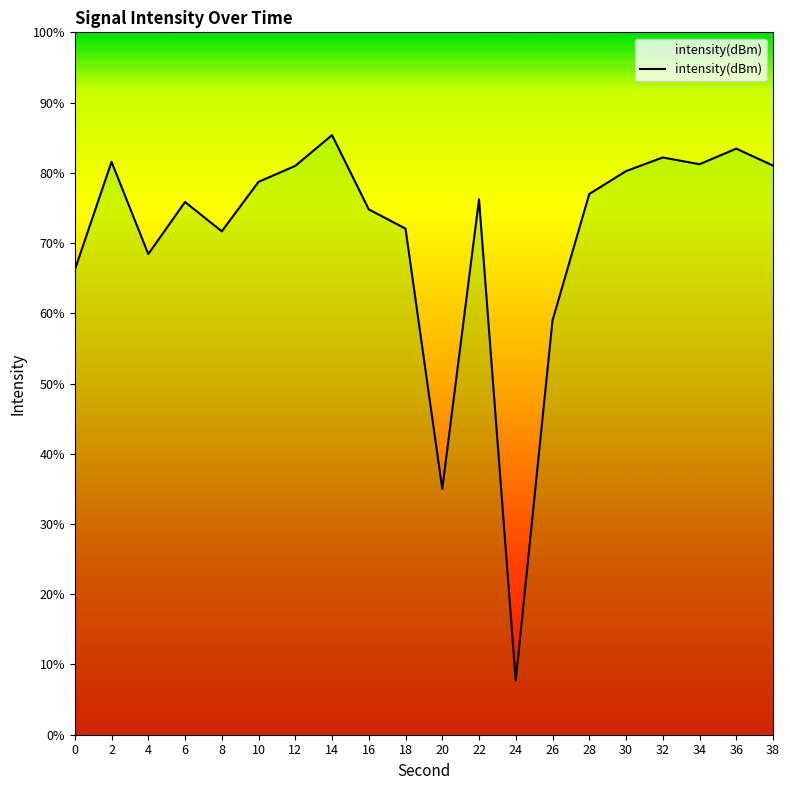

What is the value of the 19th point from the left?

-127.5